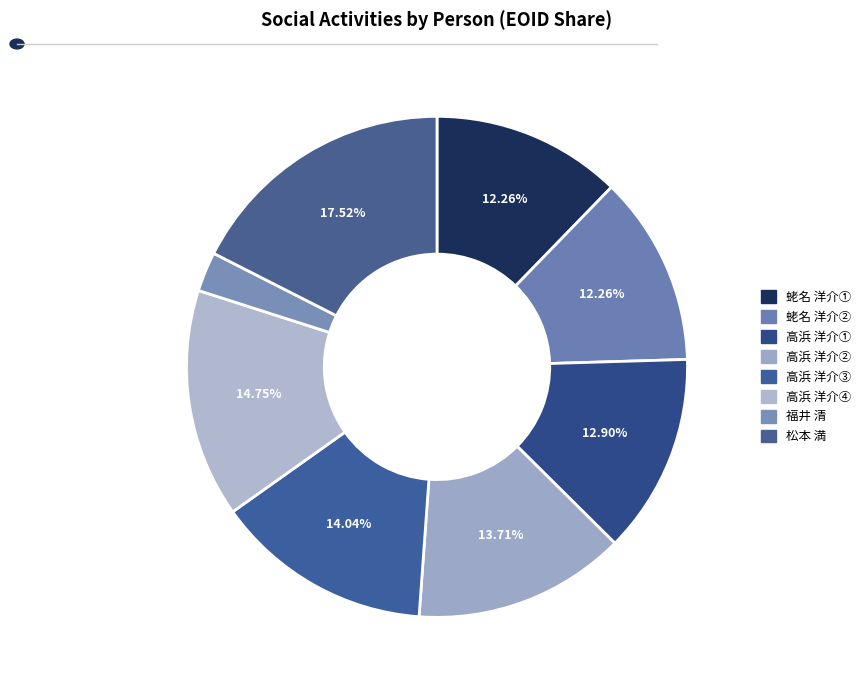

How many segments does this pie chart have?

8